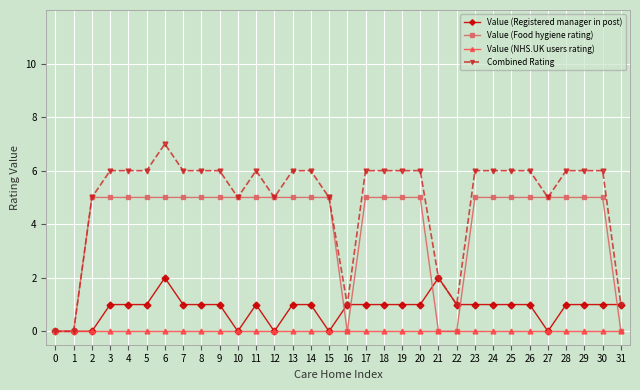

At which category is the sum across all series the highest?

6